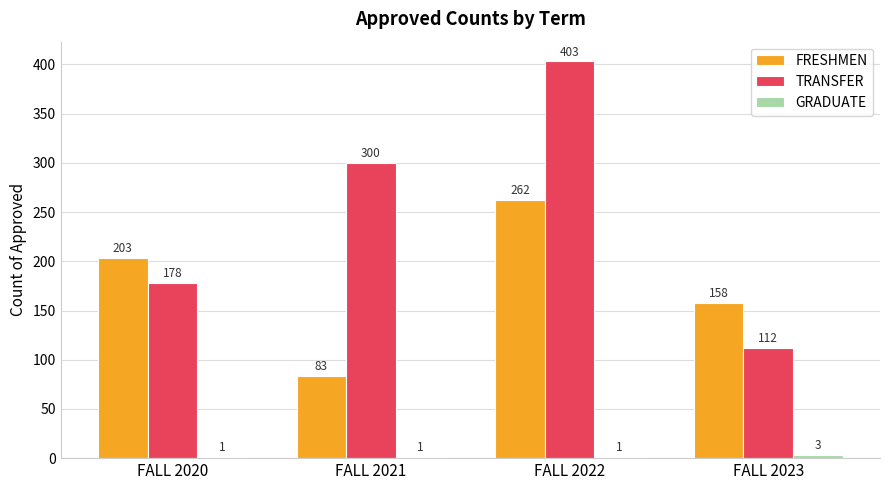

What is the sum of the TRANSFER values at FALL 2022 and FALL 2020?

581